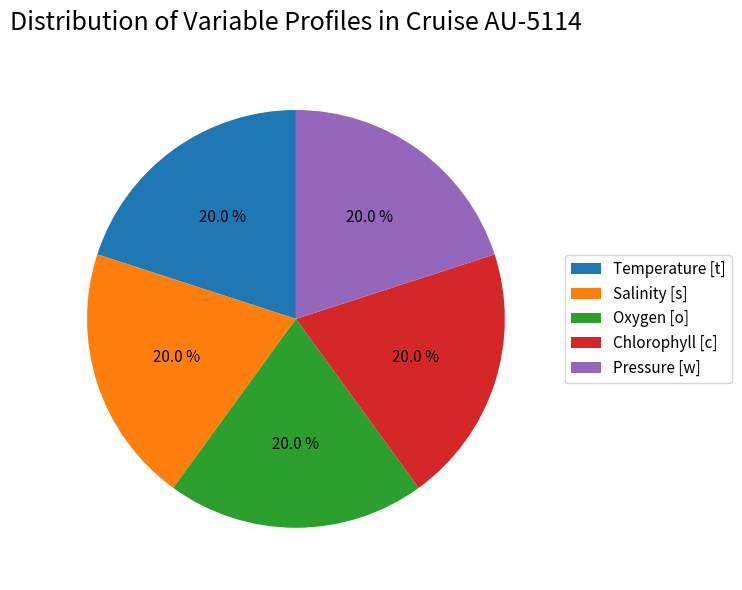

Approximately how many times larger is the value at Salinity [s] compared to Oxygen [o]?

1.0